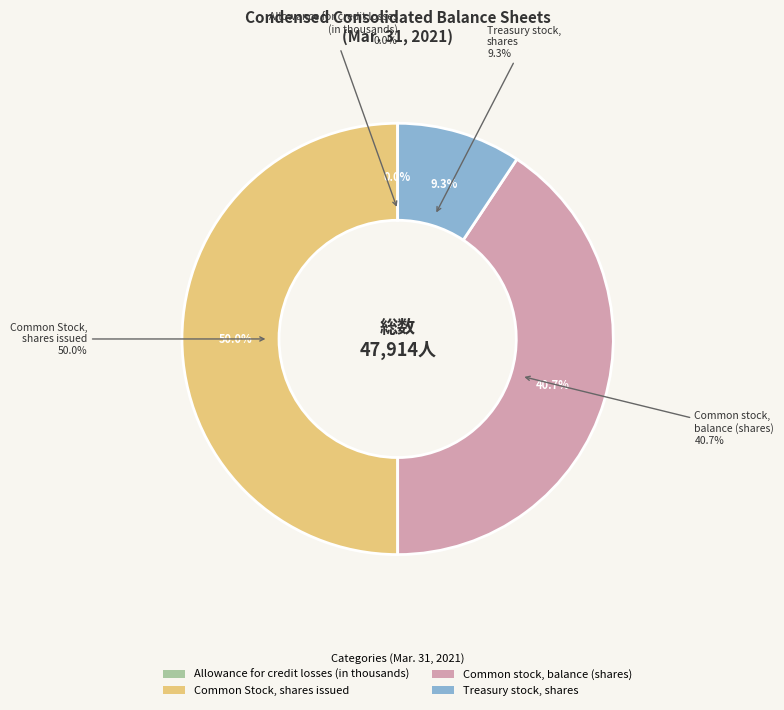

Which slice is the smallest?

Allowance for credit losses
(in thousands)